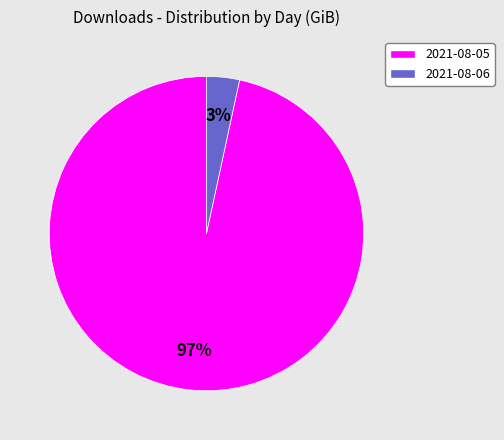

To the nearest percent, what is the average slice percentage?

50%